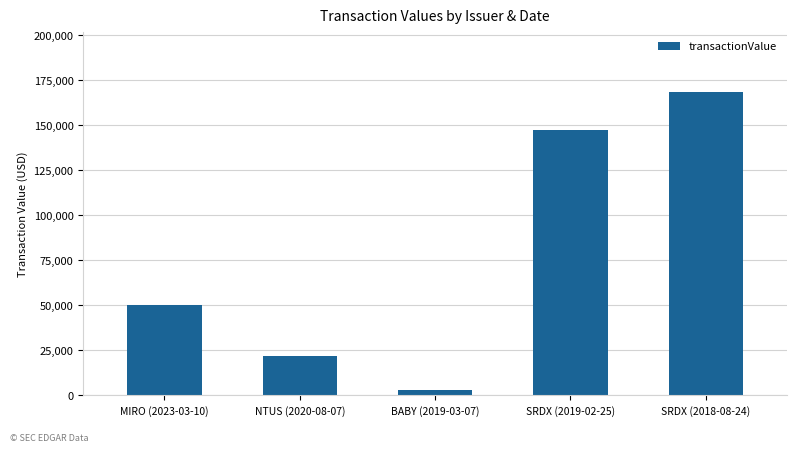

How many values are below 50000?

2